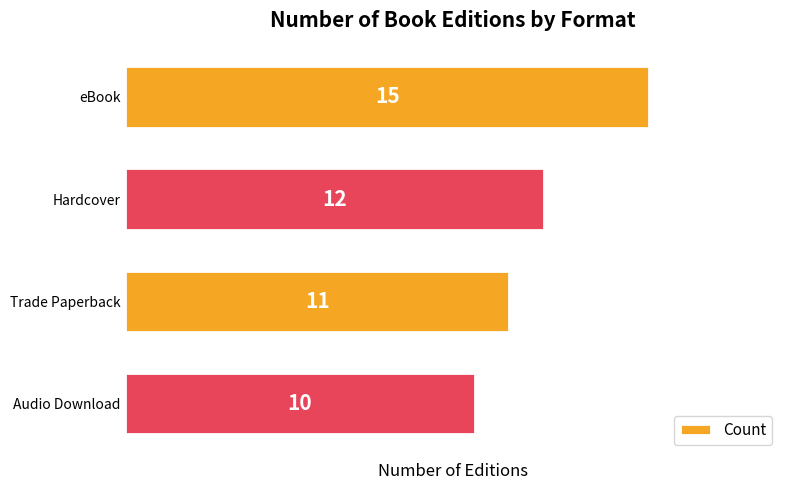

What is the change in value from eBook to Hardcover?

-3